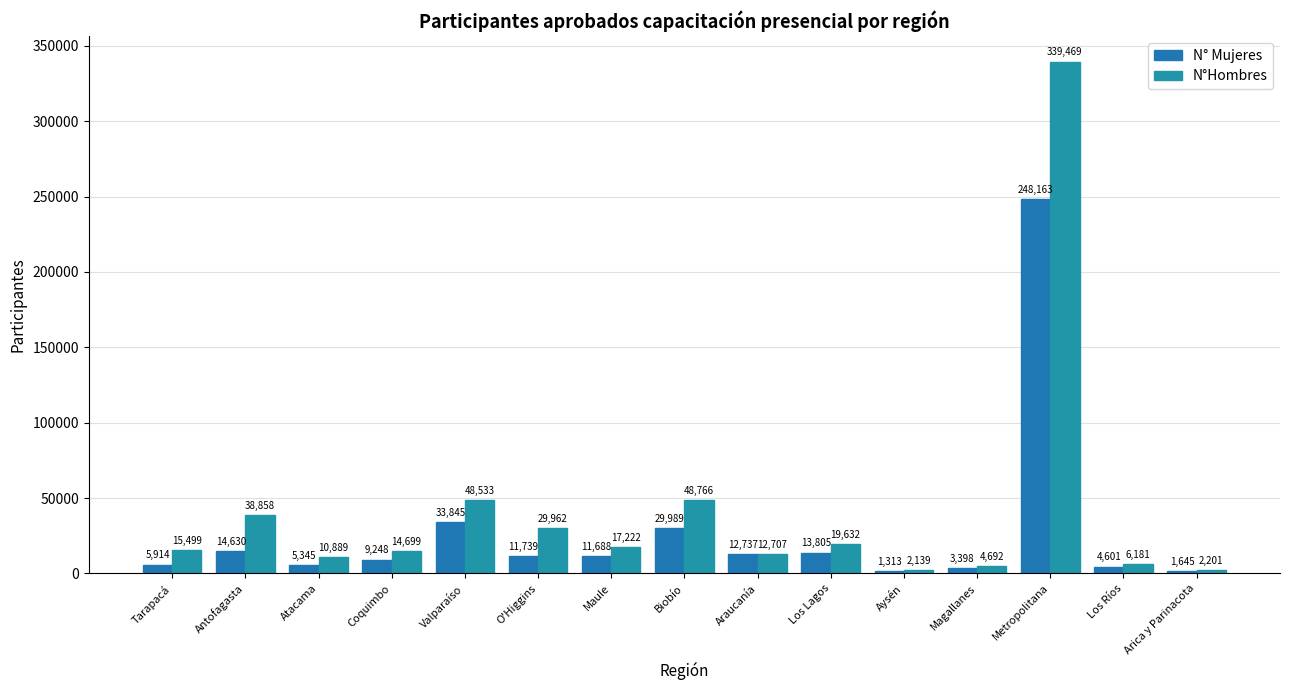

What is the difference between the highest and lowest values at Atacama?

5544